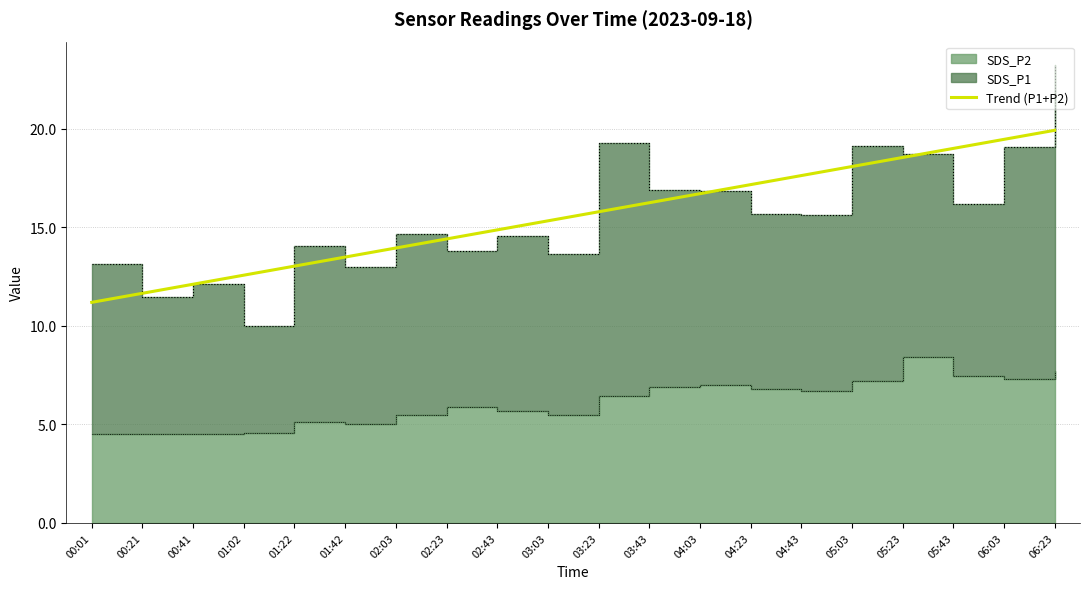

At which label is the value closest to 15?

02:43